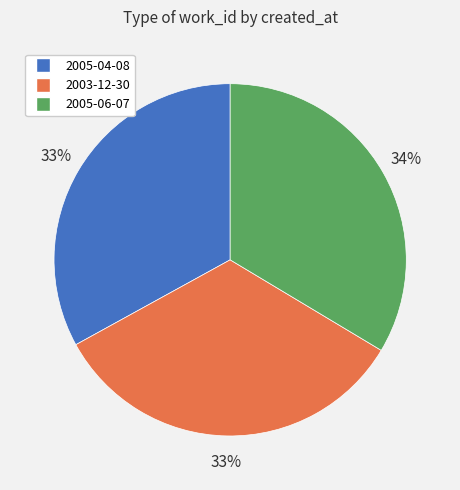

Combined, do 2003-12-30 and 2005-04-08 account for over 50%?

Yes